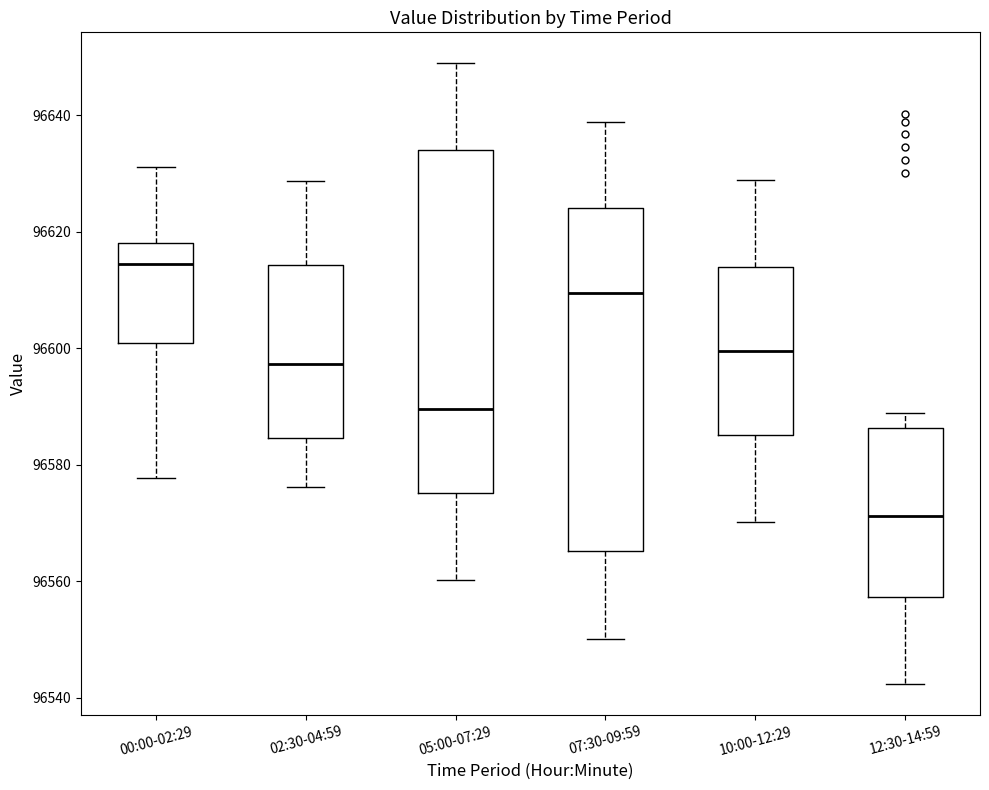

Reading left to right, read every box against the y-axis: the position of its median line, the range the box covers, and the ends of its whiskers. The values are not printed on the chart, so give them approximately, as read against the axis.

00:00-02:29: median 96614, box 96600 to 96618, whiskers 96578 to 96632
02:30-04:59: median 96598, box 96584 to 96614, whiskers 96576 to 96628
05:00-07:29: median 96590, box 96576 to 96634, whiskers 96560 to 96648
07:30-09:59: median 96610, box 96566 to 96624, whiskers 96550 to 96638
10:00-12:29: median 96600, box 96586 to 96614, whiskers 96570 to 96628
12:30-14:59: median 96572, box 96558 to 96586, whiskers 96542 to 96588